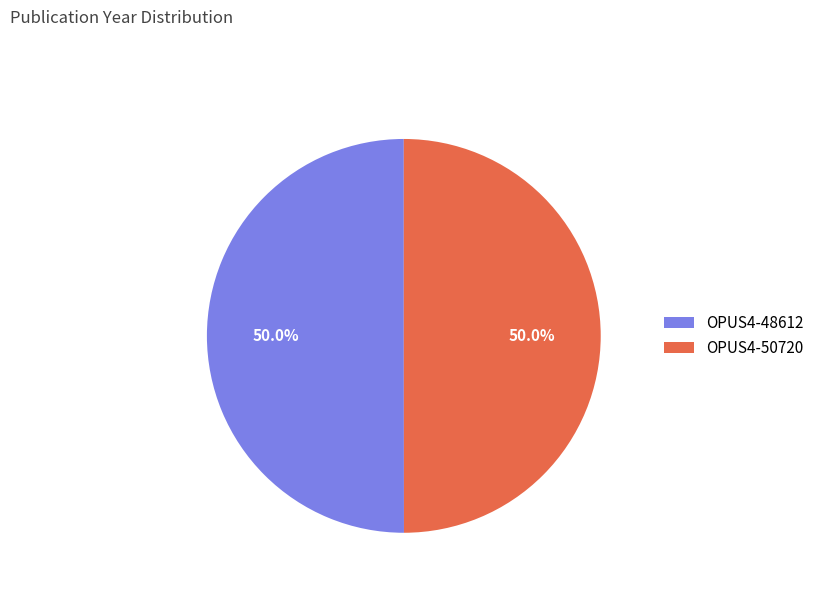

Approximately how many times larger is the value at OPUS4-50720 compared to OPUS4-48612?

1.0